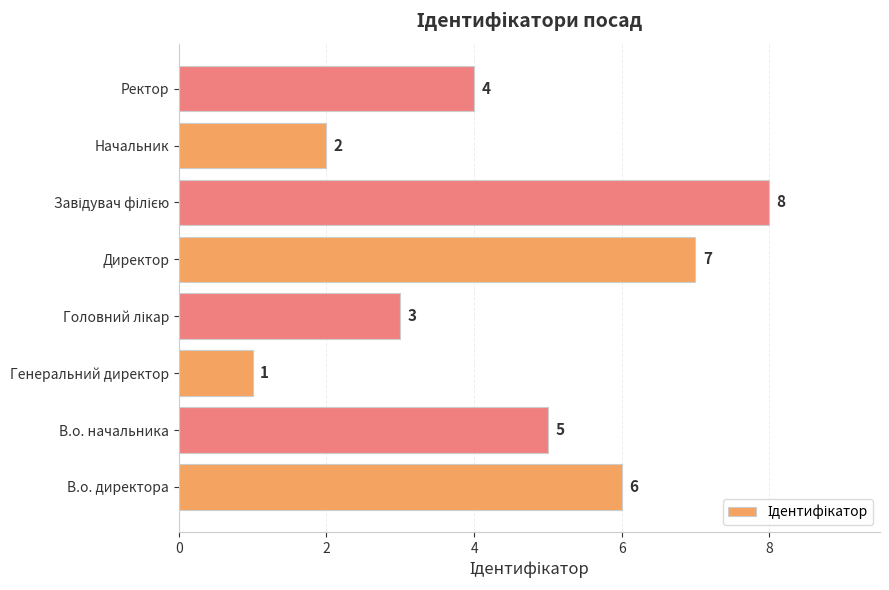

Which has a higher value, Начальник or В.о. директора?

В.о. директора